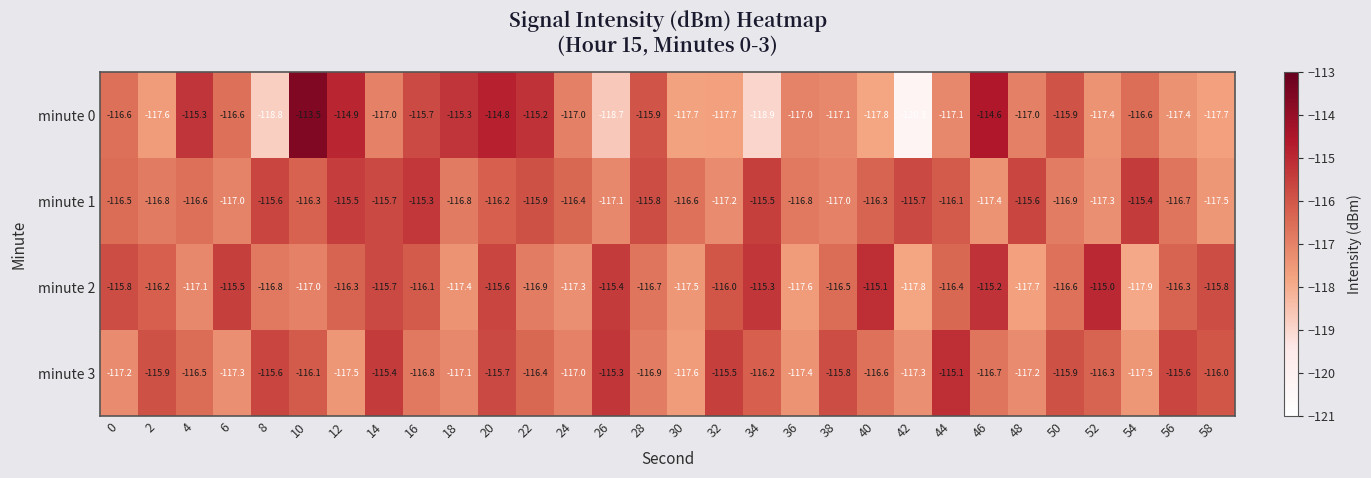

What is the difference between the highest and lowest values at 28?

1.1